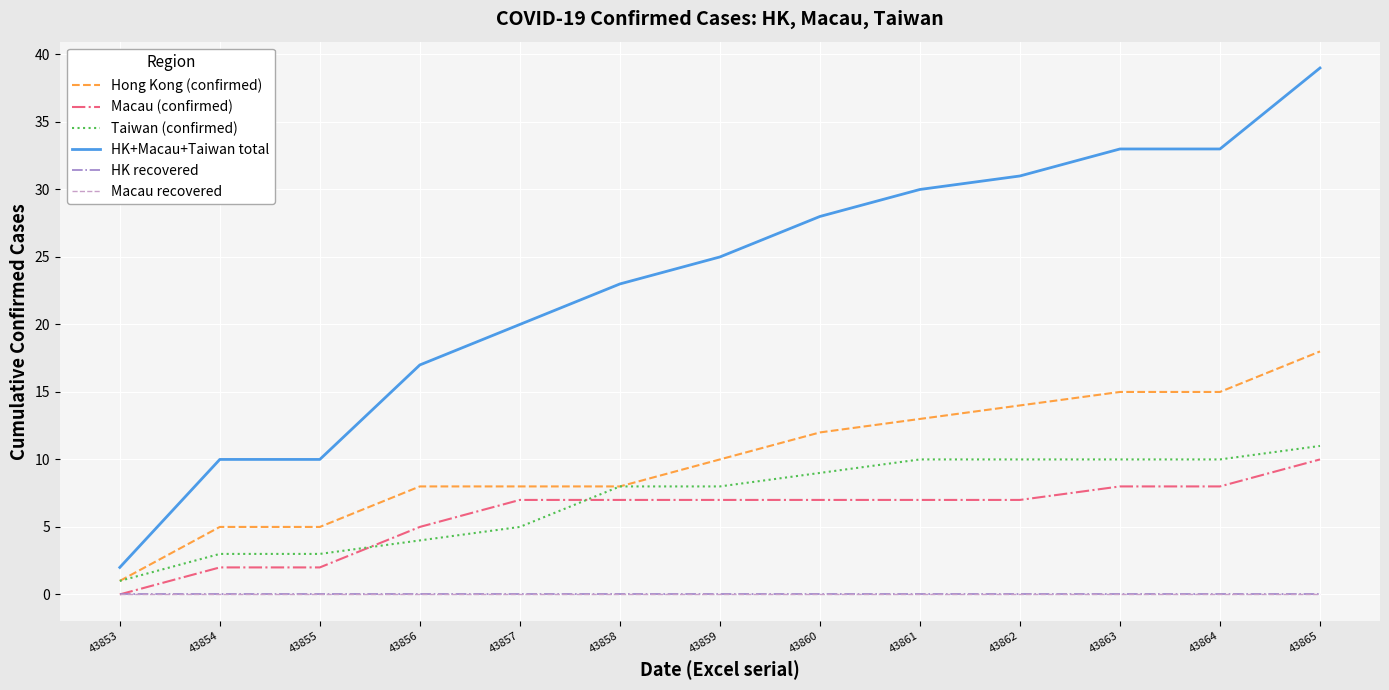

Which series changed the most between 43861 and 43864?

HK+Macau+Taiwan total